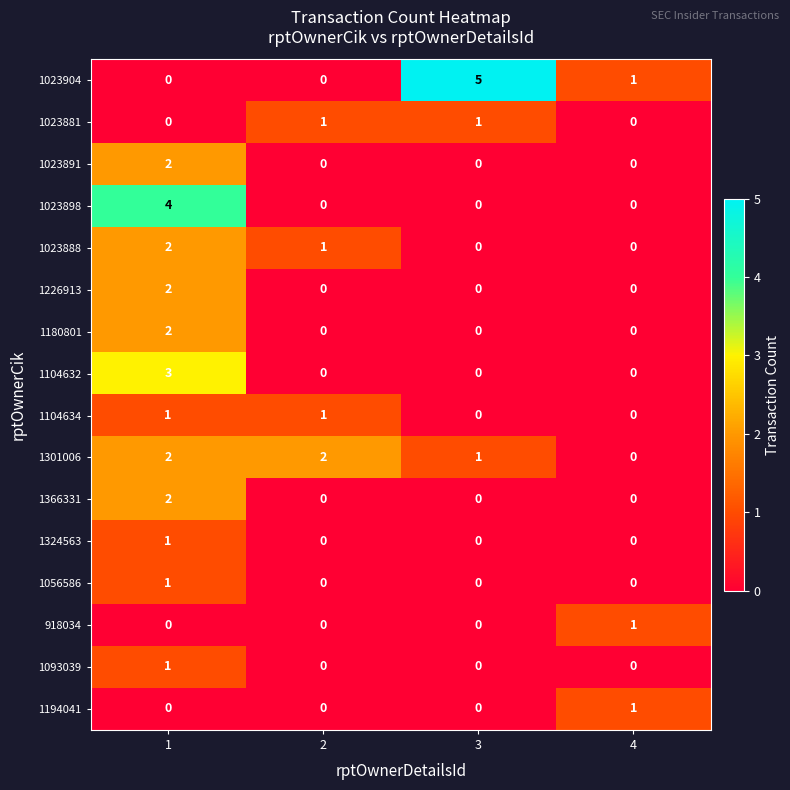

How many 1023888 values are between 0 and 2?

4